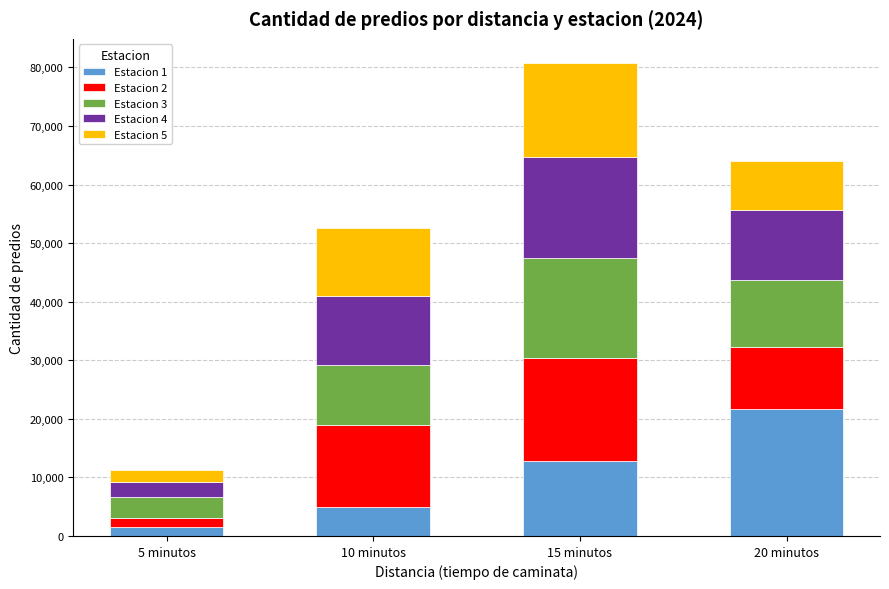

What is the total value across all series at 20 minutos?

63966